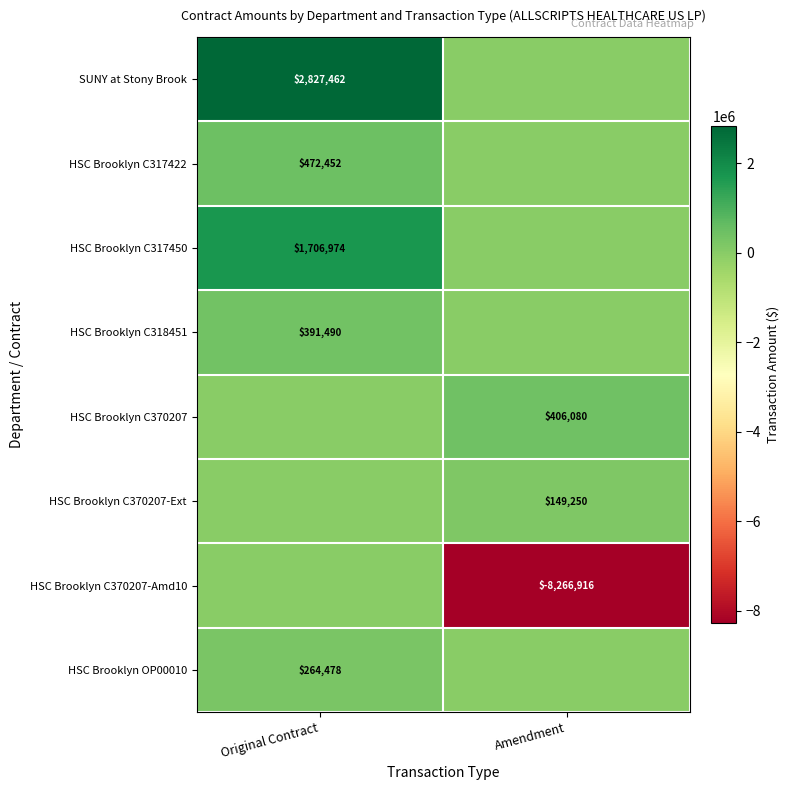

Count the number of categories in the chart.

2